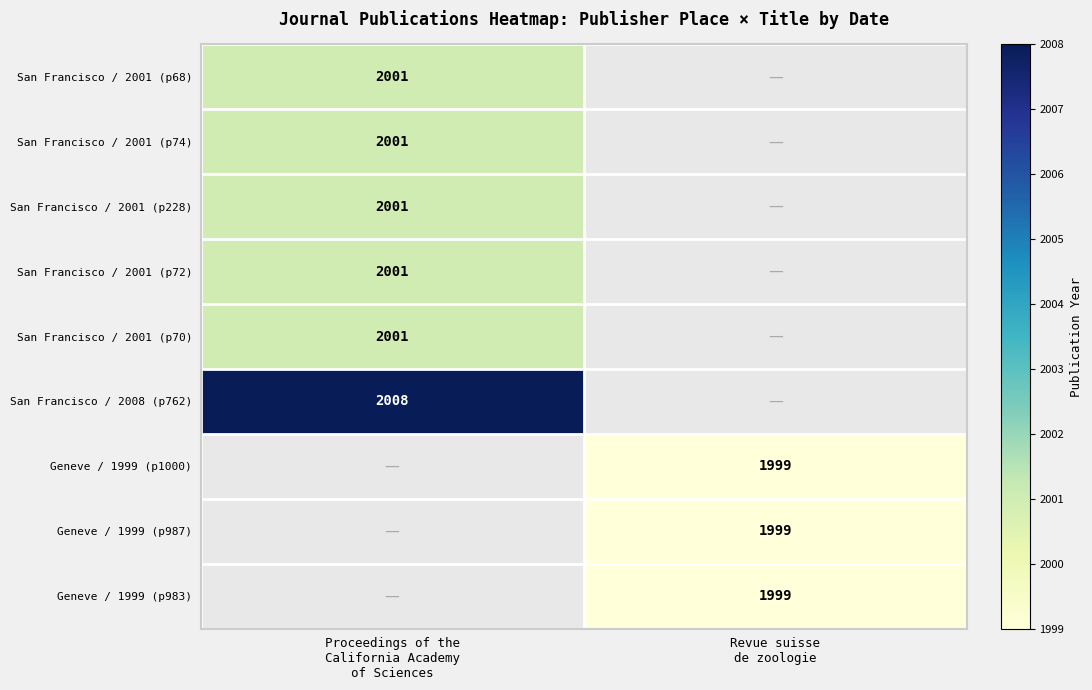

Which category has the lowest value in the San Francisco / 2001 (p74) series?

Proceedings of the California Academy of Sciences